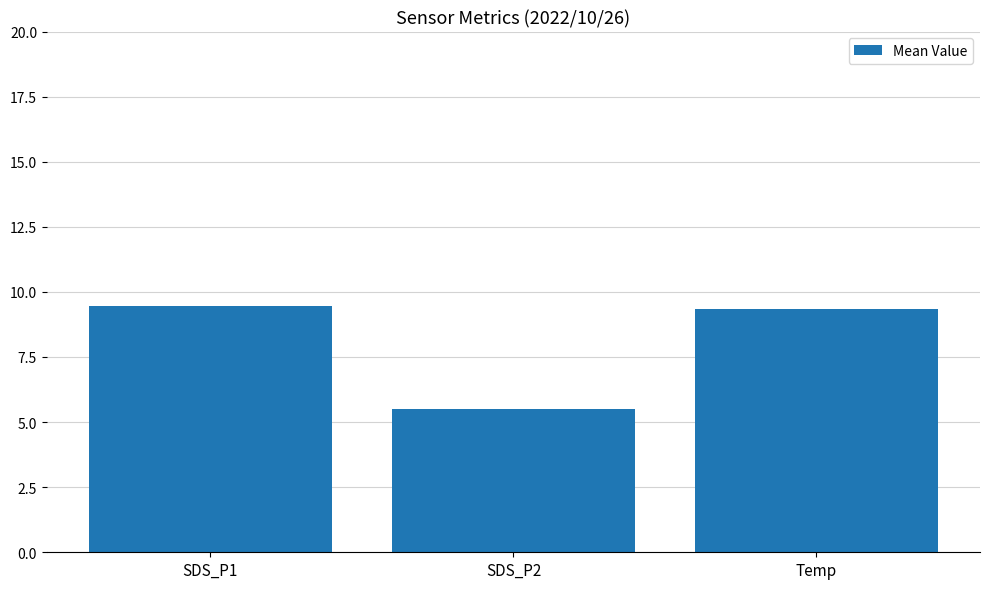

Where is the data nearest to the value 7?

SDS_P2